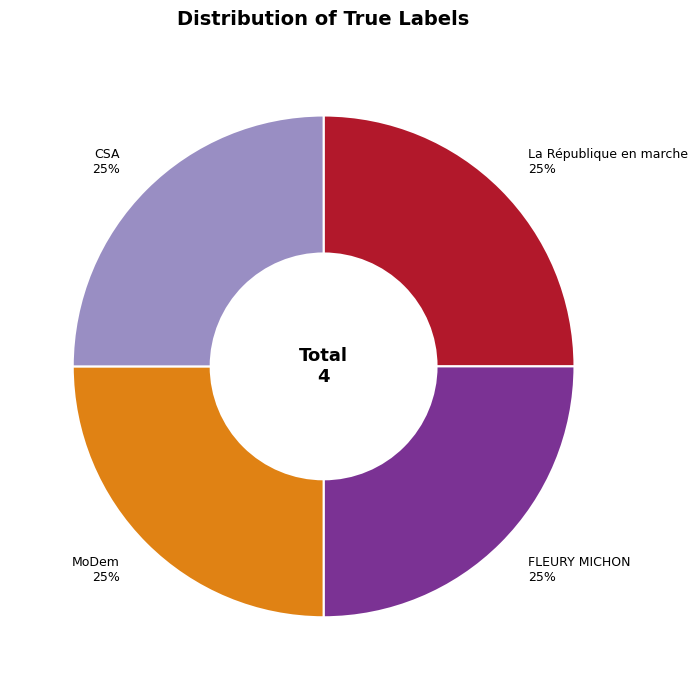

To the nearest percent, what is the average slice percentage?

25%